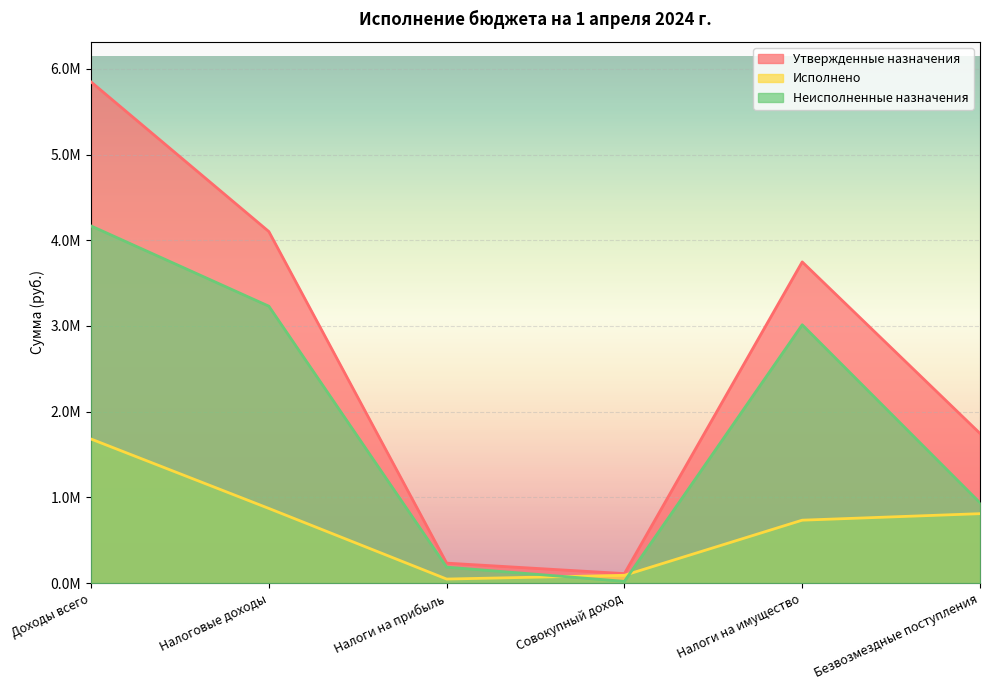

Which category has the lowest value across all series?

Совокупный доход